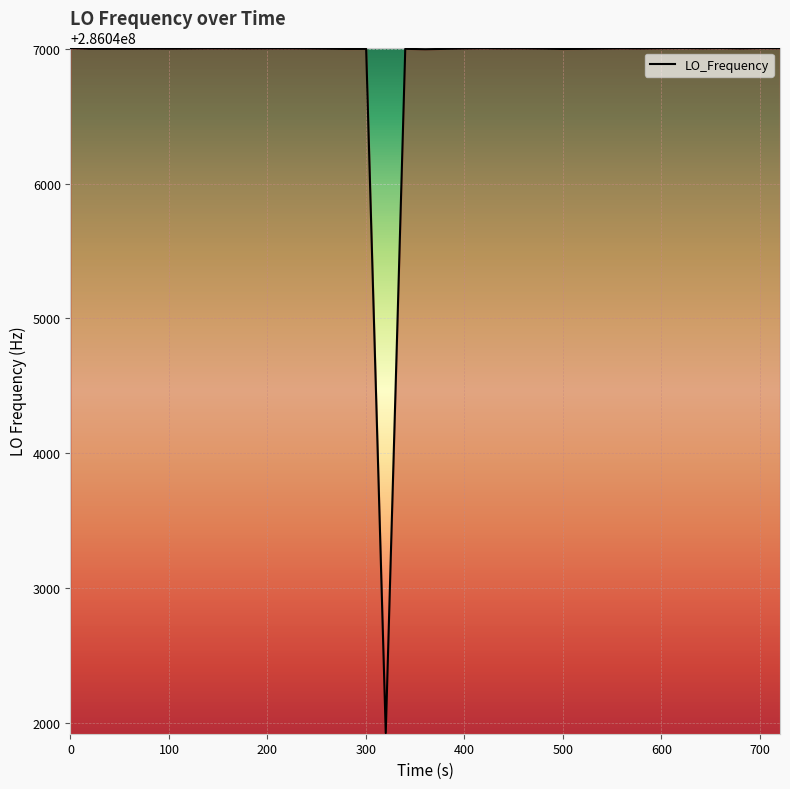

What is the maximum value shown in the chart?

286047002.7